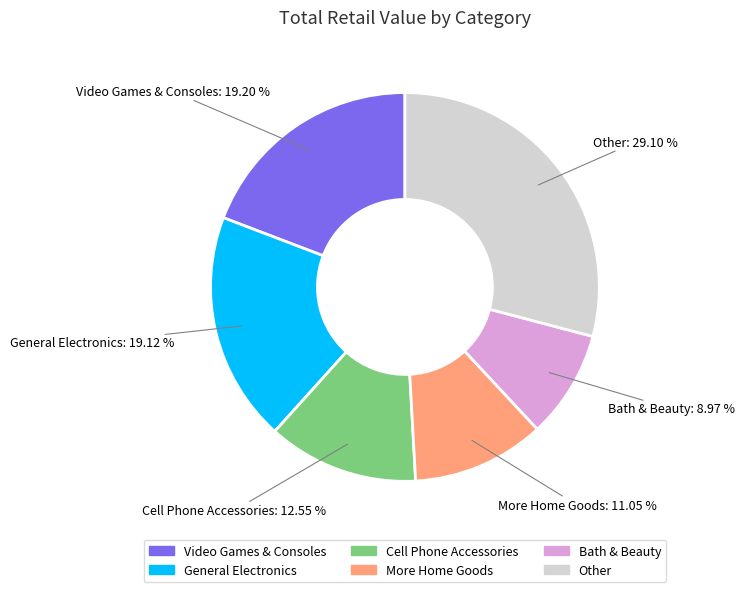

Is Other the majority of the pie?

No